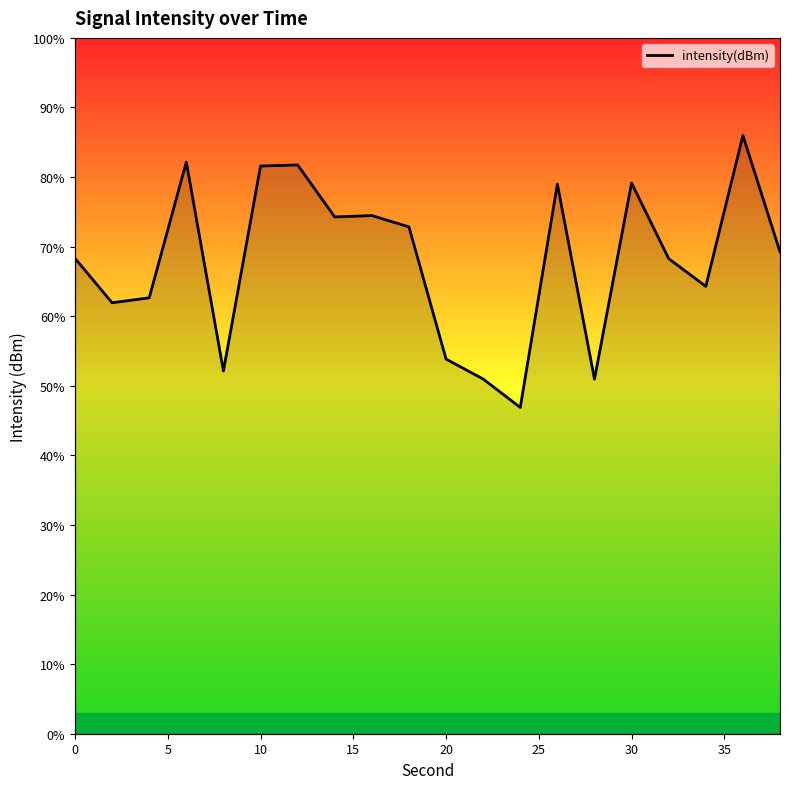

True or false: the data shows -55.7 at 0.

False